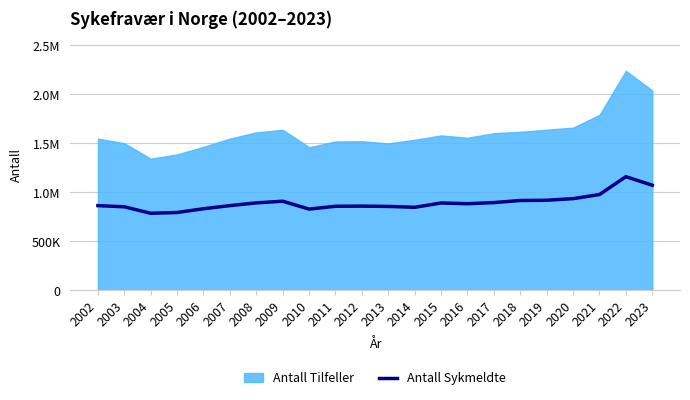

Where does the data first go above 883233?

2008